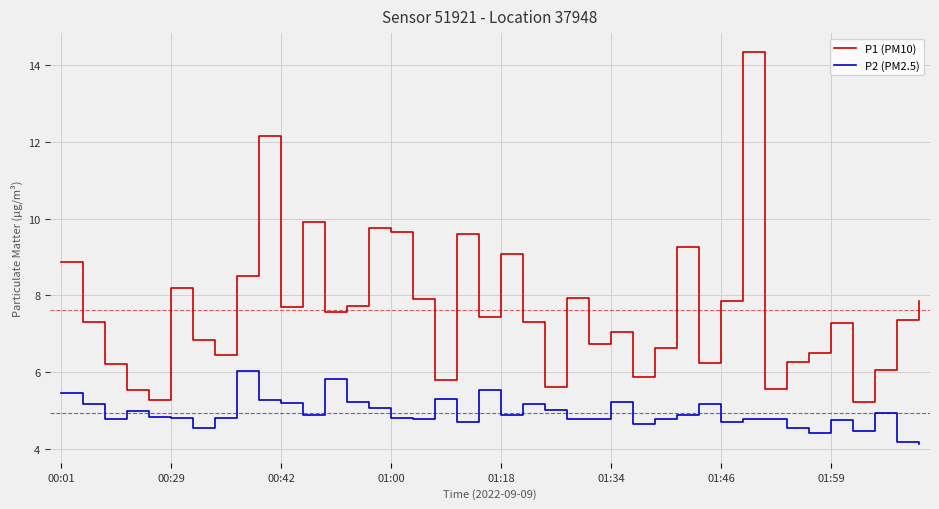

What is the difference between the maximum and minimum values in the P2 (PM2.5) series?

1.9